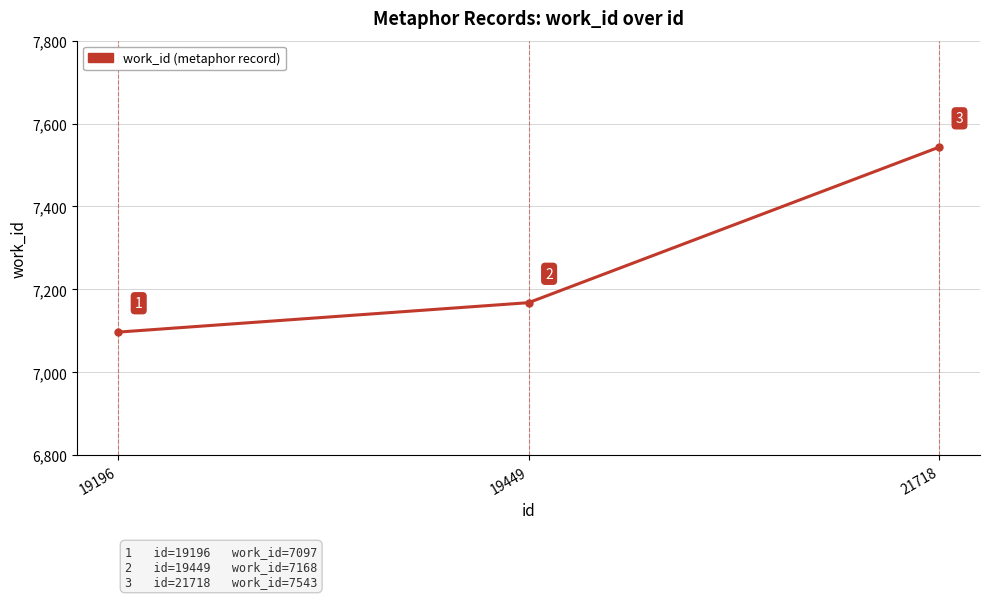

Reading left to right, list all the values displayed in this chart.

7097	7168	7543